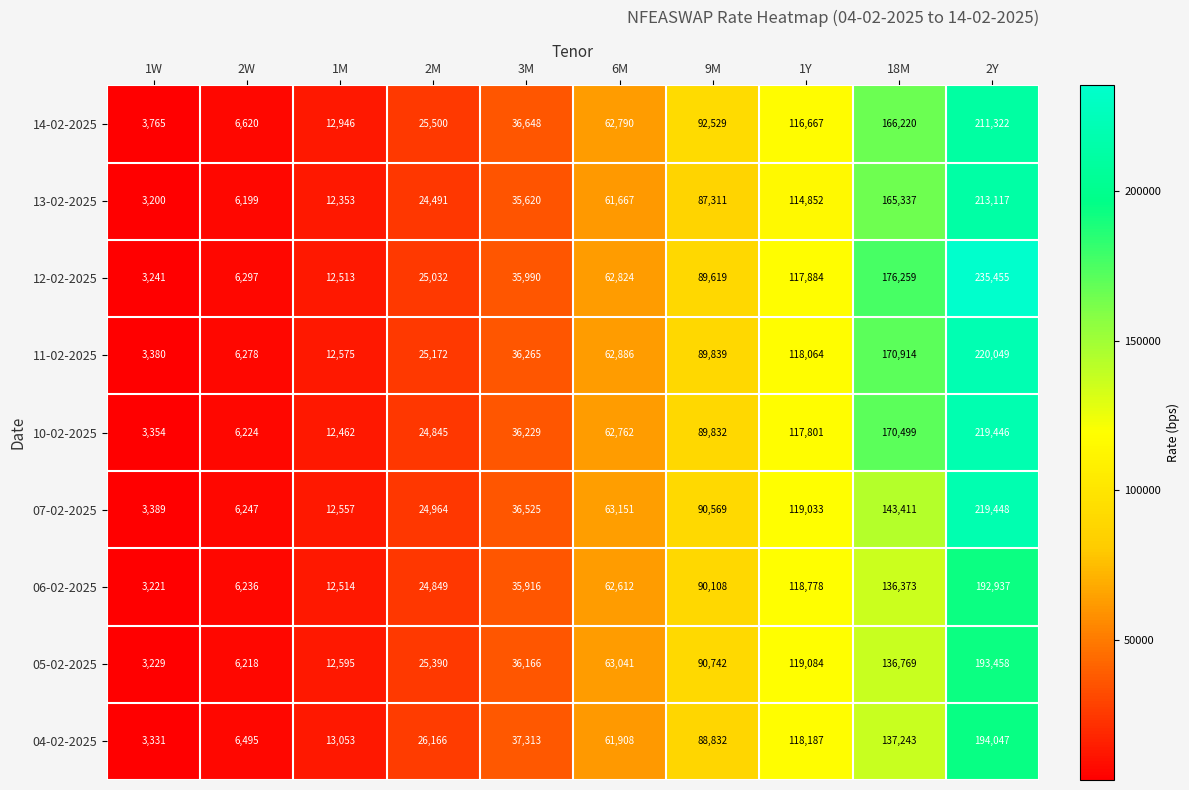

What is the smallest value displayed?

3200